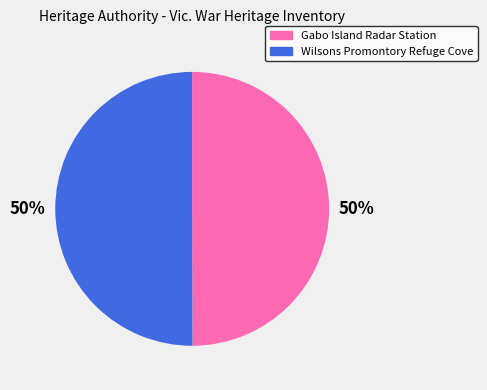

What percentage is the Gabo Island Radar Station slice, to the nearest percent?

50%